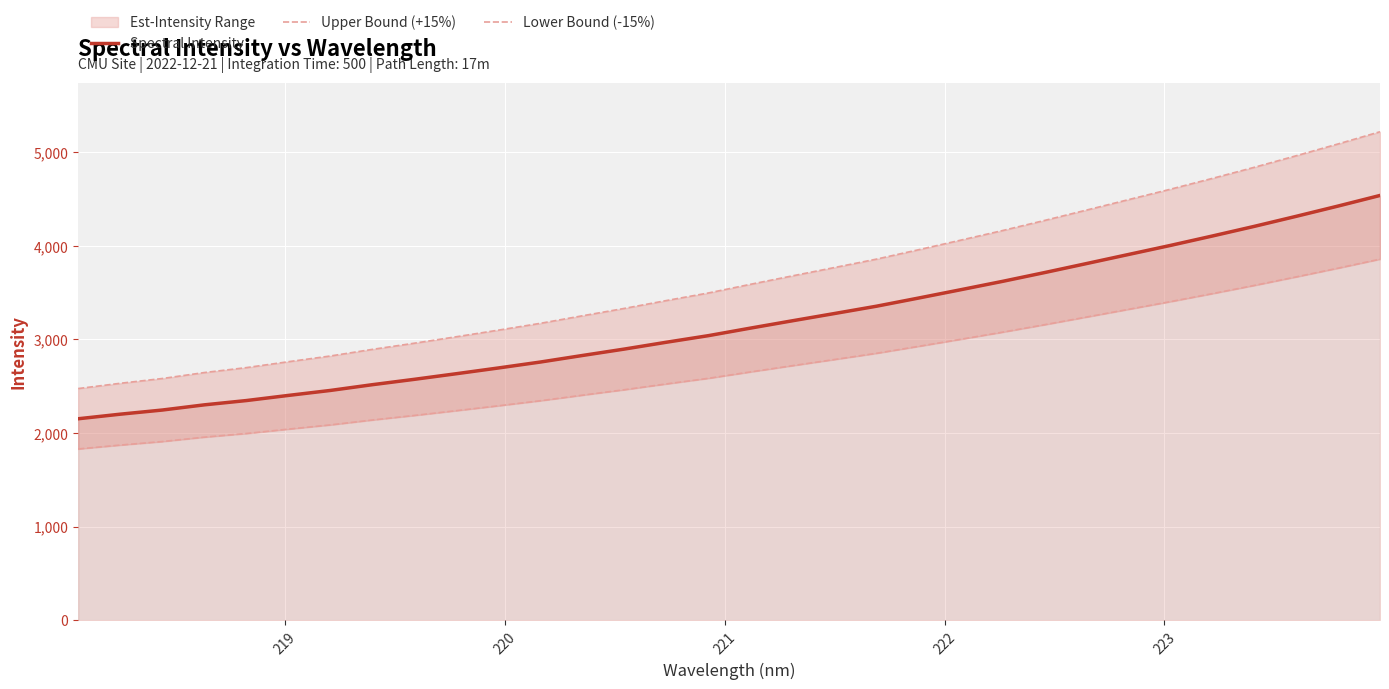

True or false: Spectral Intensity and Lower Bound (-15%) intersect in this chart.

False